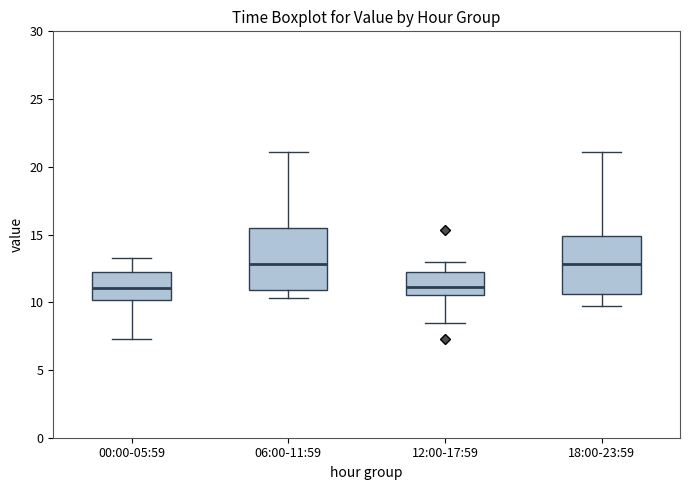

Reading left to right, transcribe this box plot: for each box, give where its median line is, the range the box spans, and where its two whiskers end, as read against the y-axis. The values are not printed on the chart, so give them approximately, as read against the axis.

00:00-05:59: median 11.0, box 10.0 to 12.0, whiskers 7.5 to 13.5
06:00-11:59: median 13.0, box 11.0 to 15.5, whiskers 10.5 to 21.0
12:00-17:59: median 11.0, box 10.5 to 12.0, whiskers 8.5 to 13.0
18:00-23:59: median 13.0, box 10.5 to 15.0, whiskers 9.5 to 21.0